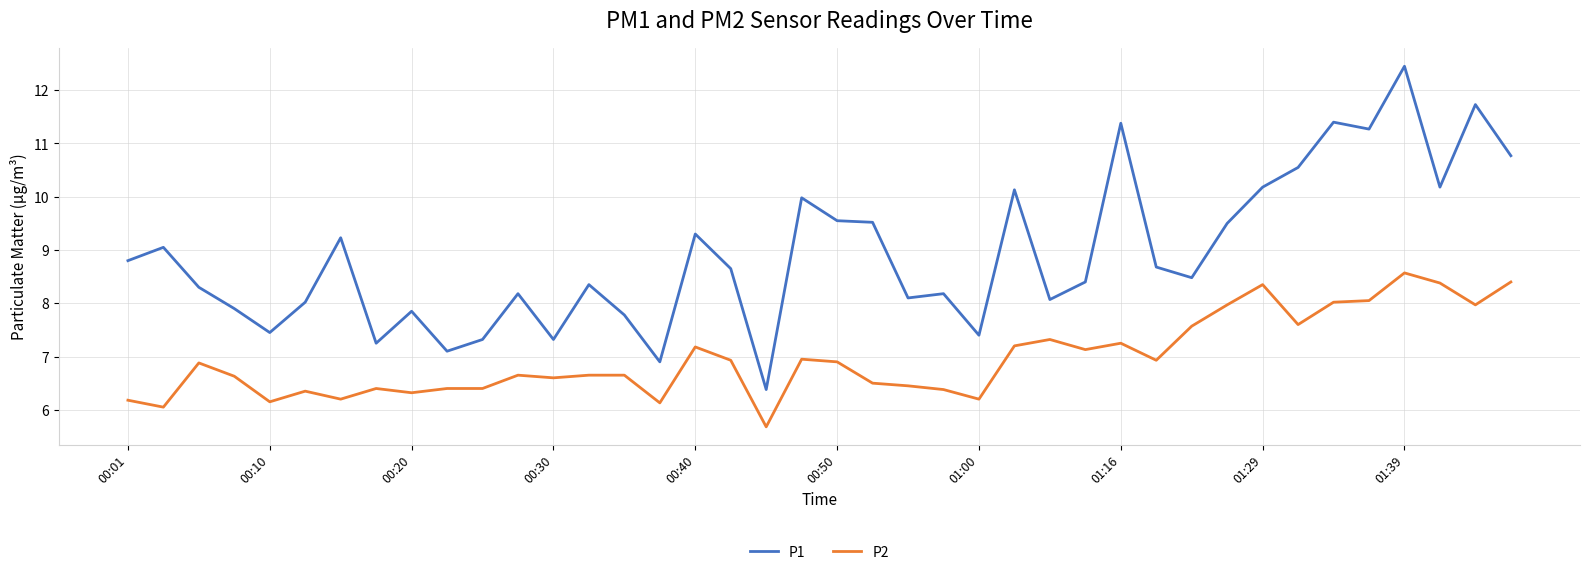

True or false: P1 and P2 intersect in this chart.

False